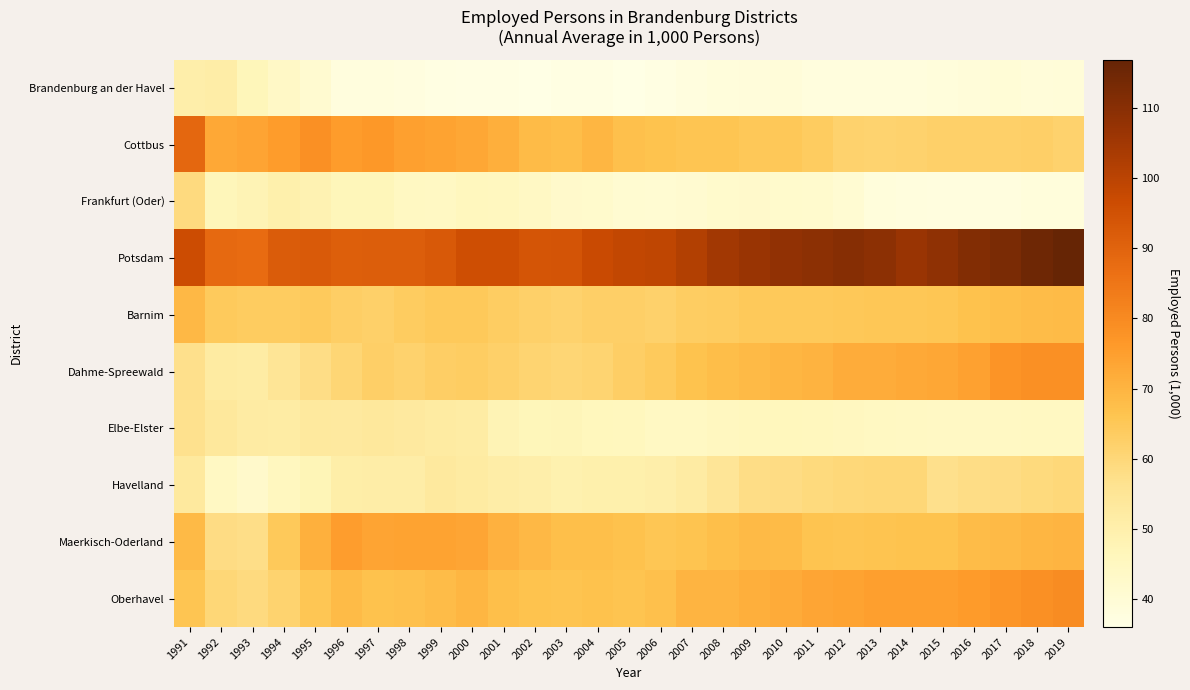

Rank the series by their maximum value, from highest to lowest.

Potsdam, Cottbus, Oberhavel, Dahme-Spreewald, Maerkisch-Oderland, Barnim, Havelland, Frankfurt (Oder), Elbe-Elster, Brandenburg an der Havel